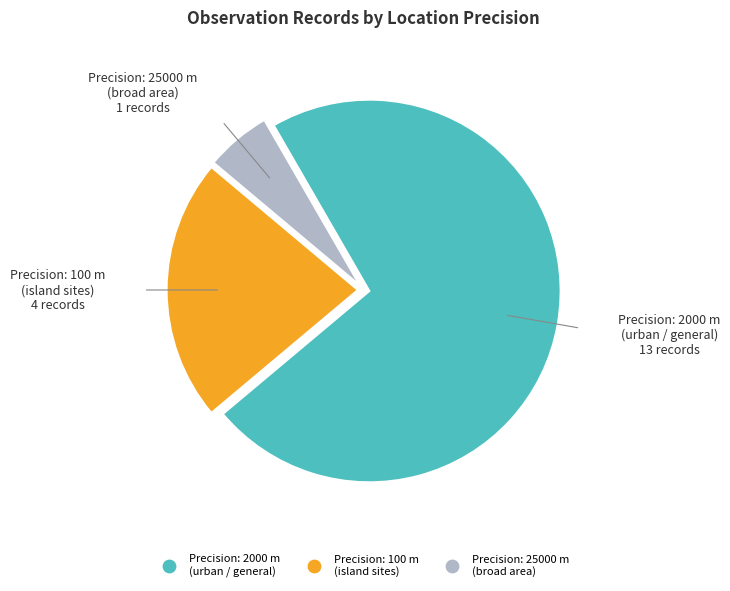

Is there a majority slice in this chart?

Yes